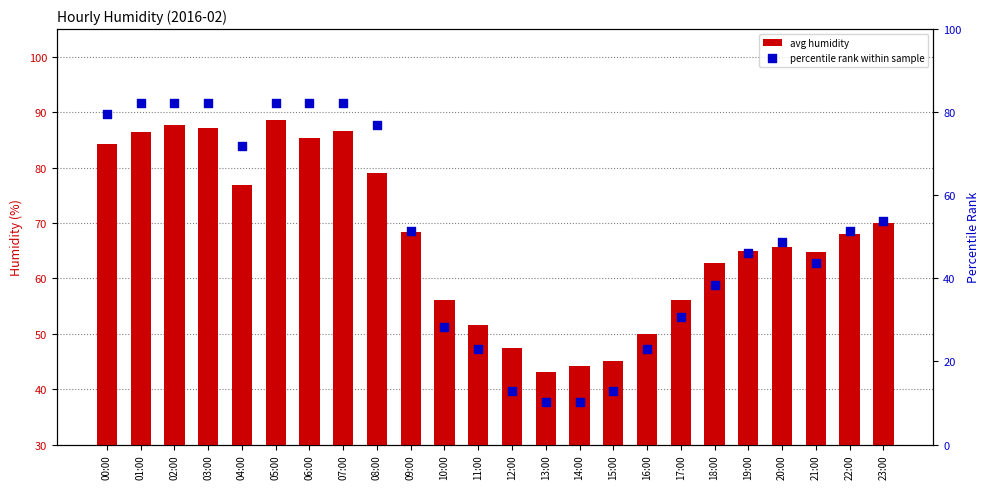

Which series has the largest Y range (max minus min)?

percentile rank within sample